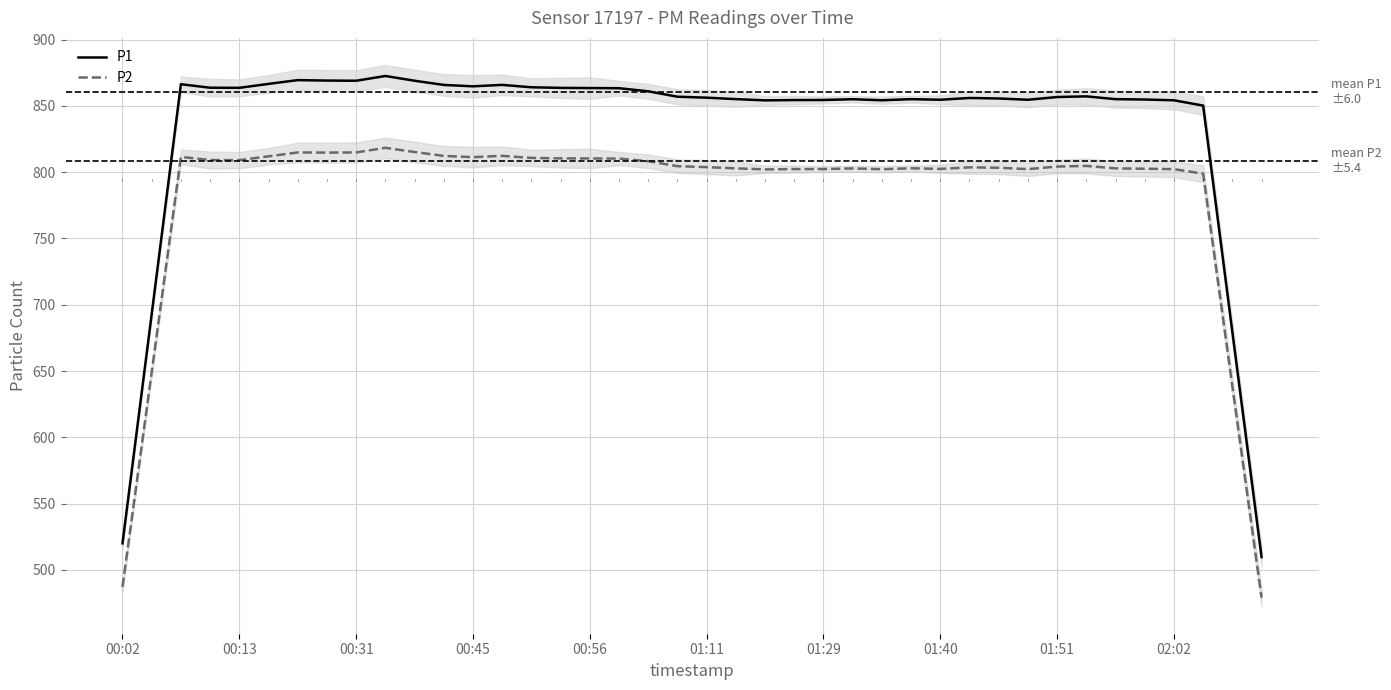

What value does the P1 series have at 14?

864.0